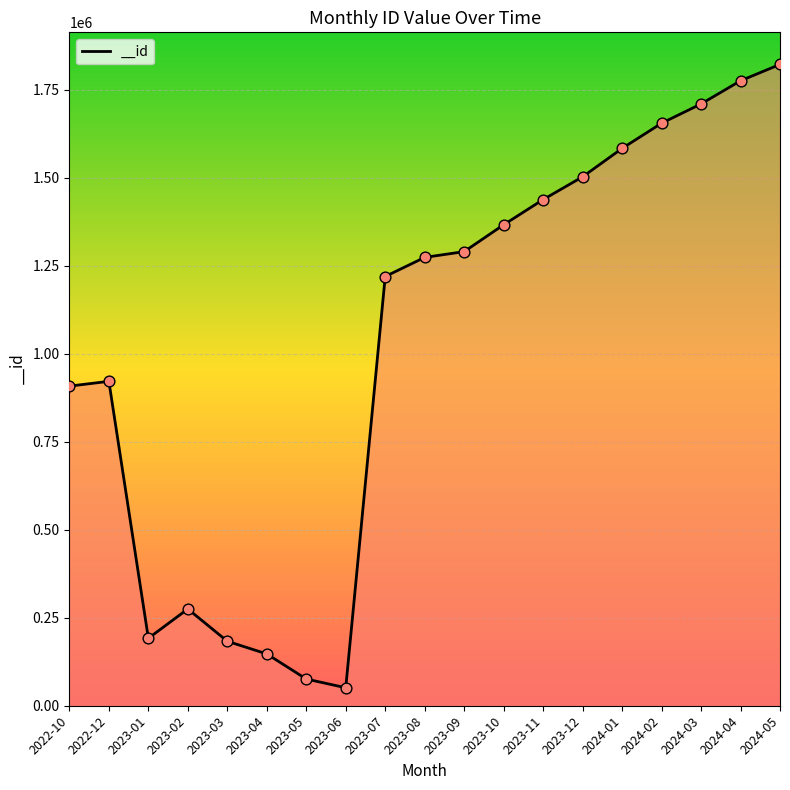

What is the change in value from 2023-07 to 2024-03?

+490146